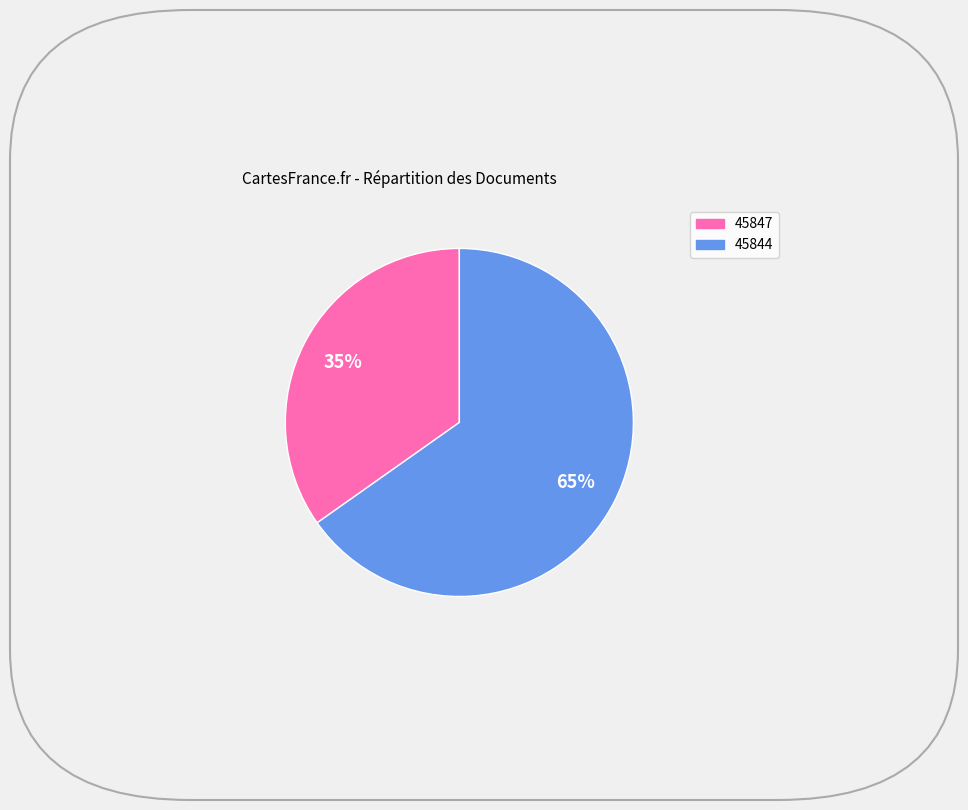

Rank the categories by value from highest to lowest.

45844, 45847